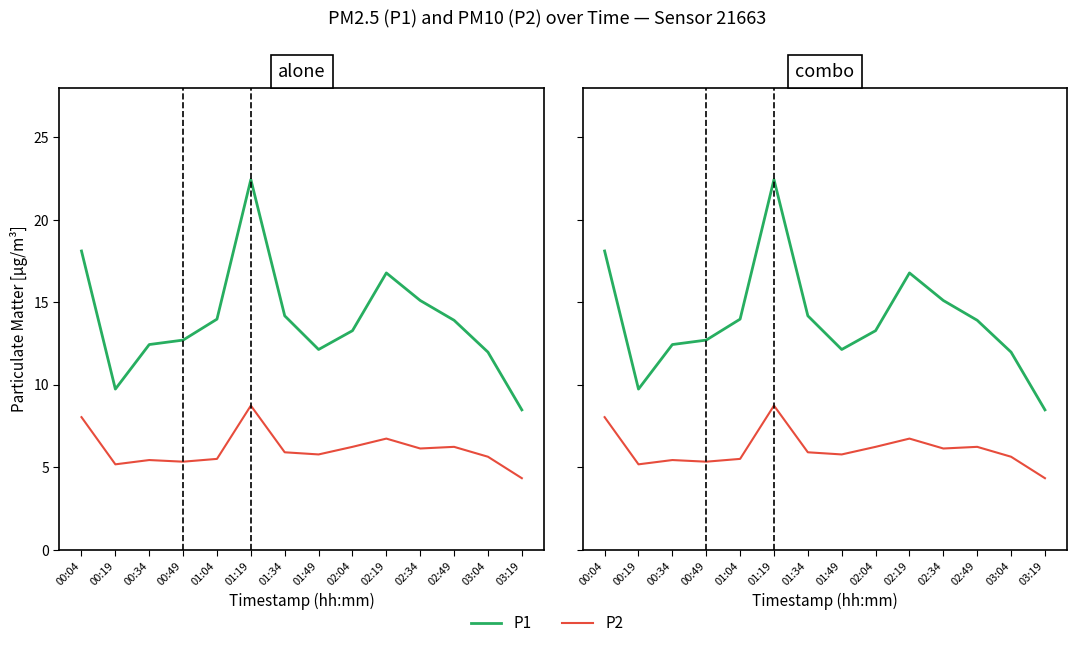

At how many categories does at least one series exceed 7?

14